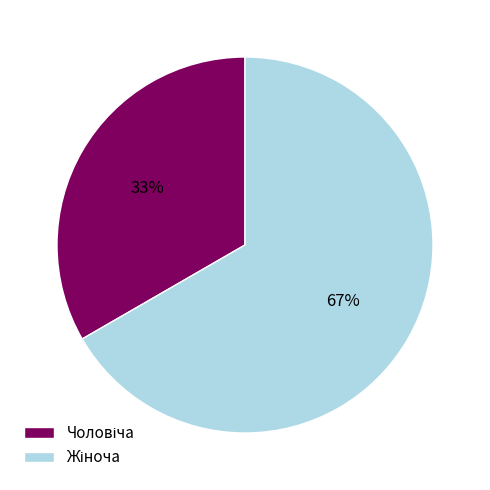

Is there a majority slice in this chart?

Yes